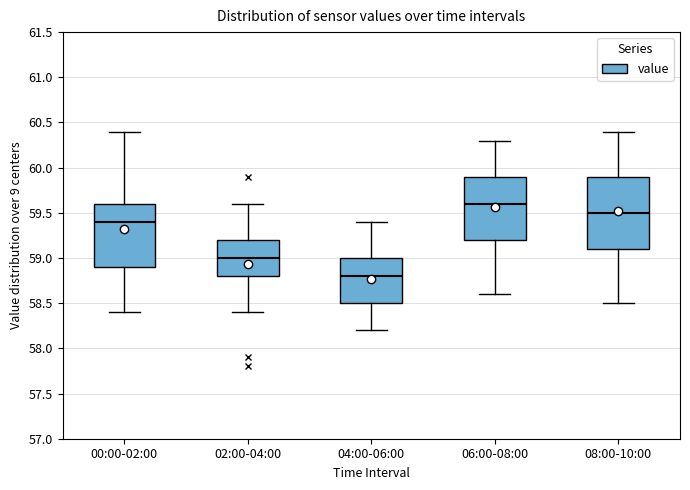

Reading left to right, transcribe this box plot: for each box, give where its median line is, the range the box spans, and where its two whiskers end, as read against the y-axis. The values are not printed on the chart, so give them approximately, as read against the axis.

00:00-02:00: median 59.4, box 58.9 to 59.6, whiskers 58.4 to 60.4
02:00-04:00: median 59.0, box 58.8 to 59.2, whiskers 58.4 to 59.6
04:00-06:00: median 58.8, box 58.5 to 59.0, whiskers 58.2 to 59.4
06:00-08:00: median 59.6, box 59.2 to 59.9, whiskers 58.6 to 60.3
08:00-10:00: median 59.5, box 59.1 to 59.9, whiskers 58.5 to 60.4